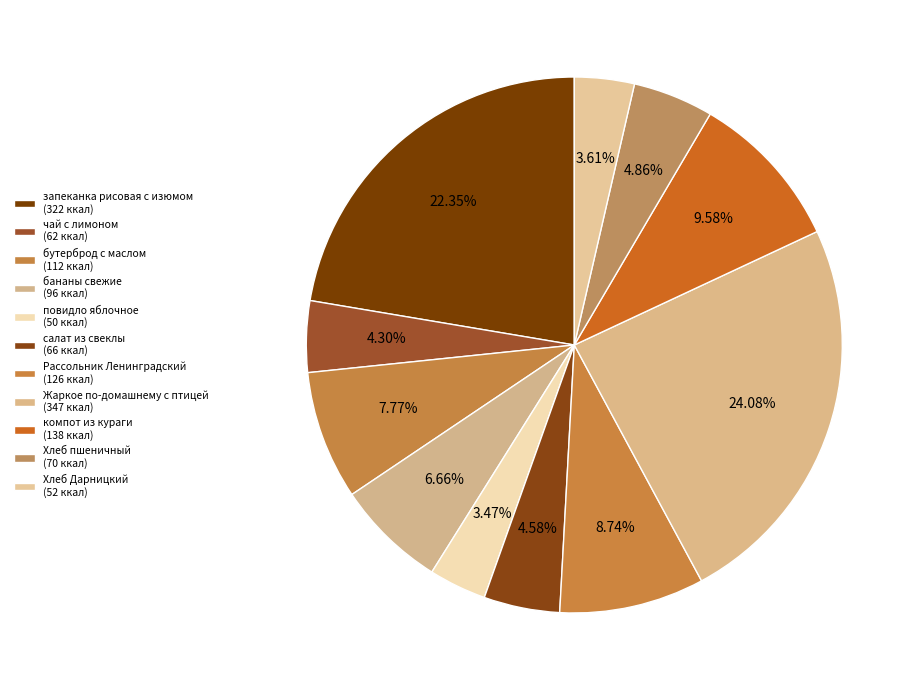

Count the number of slices in the pie.

11